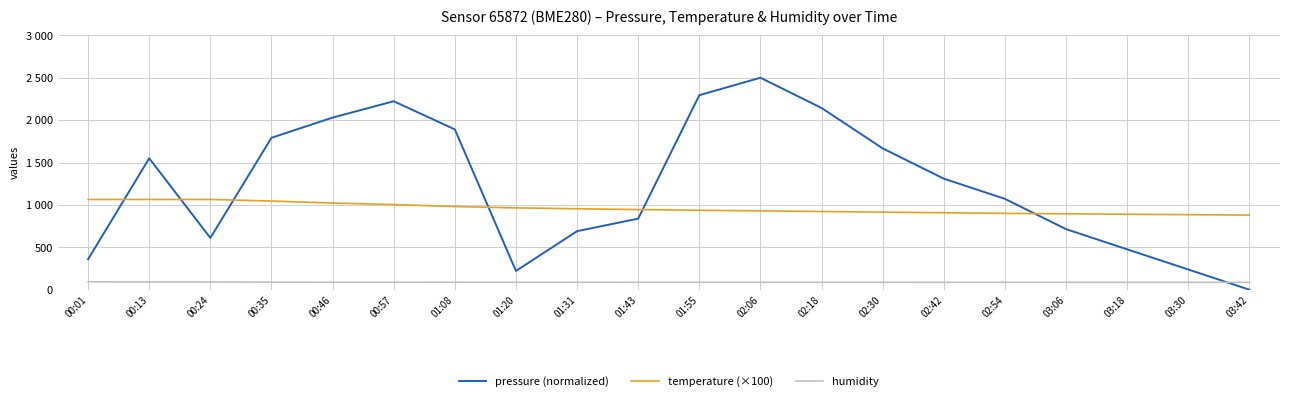

True or false: pressure (normalized) has more than 0 points higher than both neighbors.

True